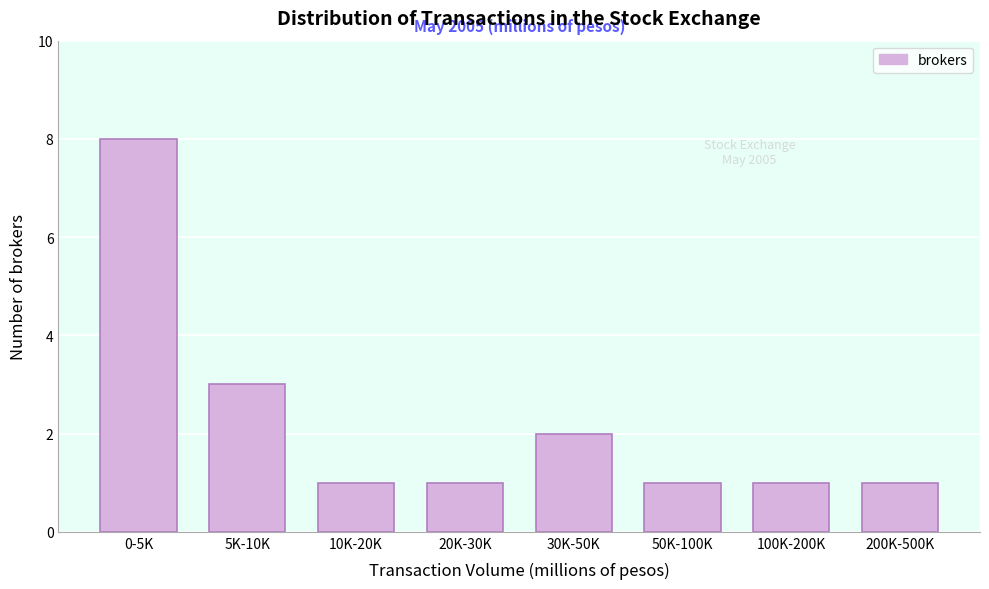

Reading left to right, what are all the values shown in this chart?

8	3	1	1	2	1	1	1